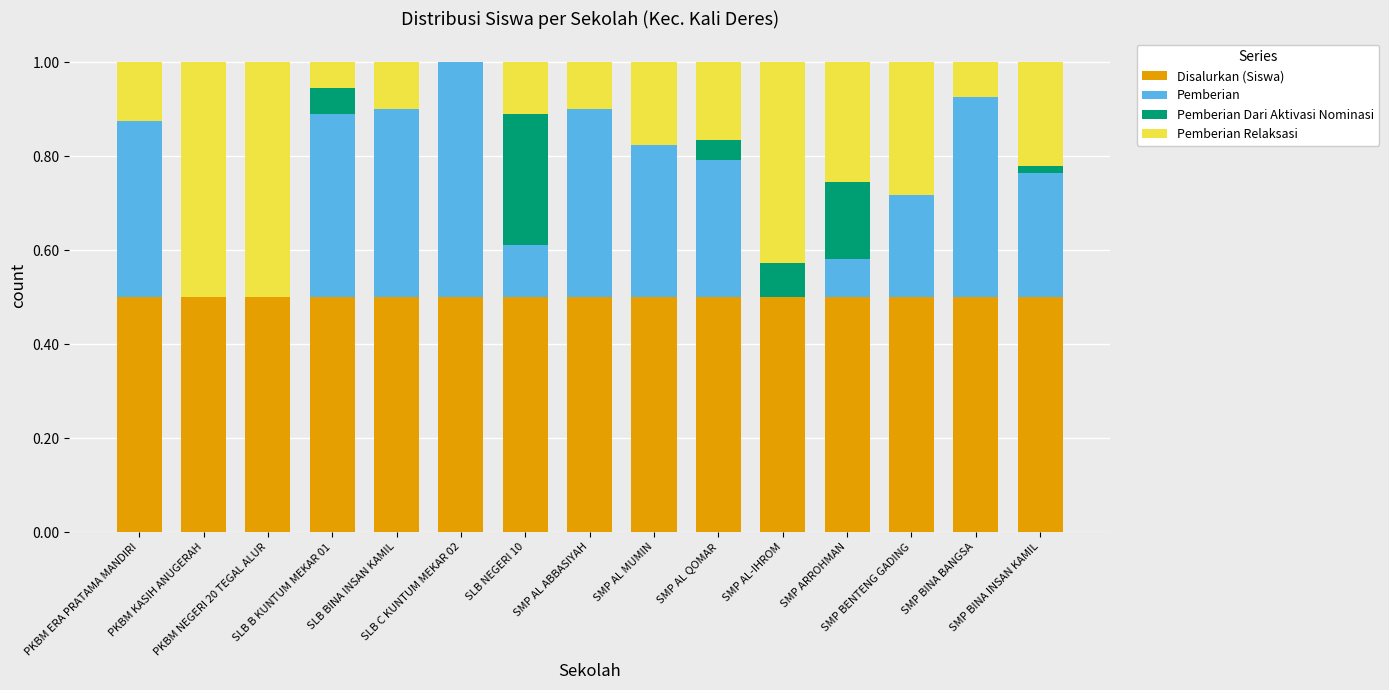

What is the sum of all Disalurkan (Siswa) values?

7.5